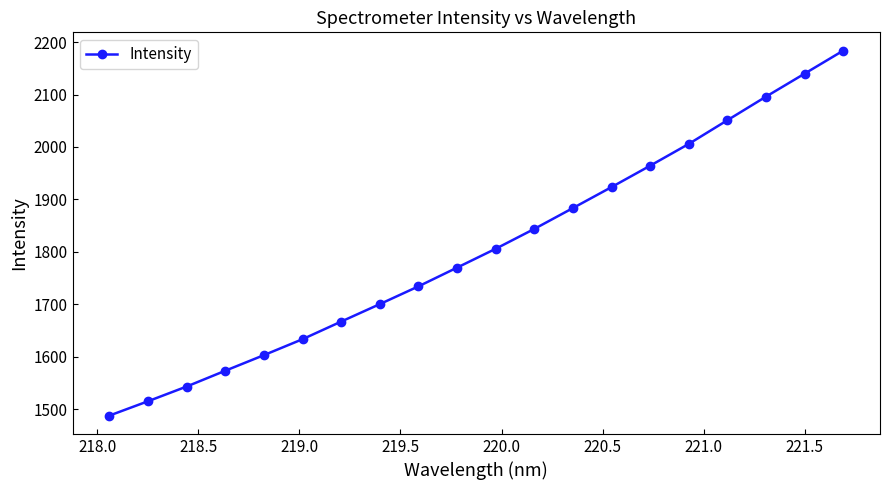

What is the value of the 3rd point from the left?

1543.3